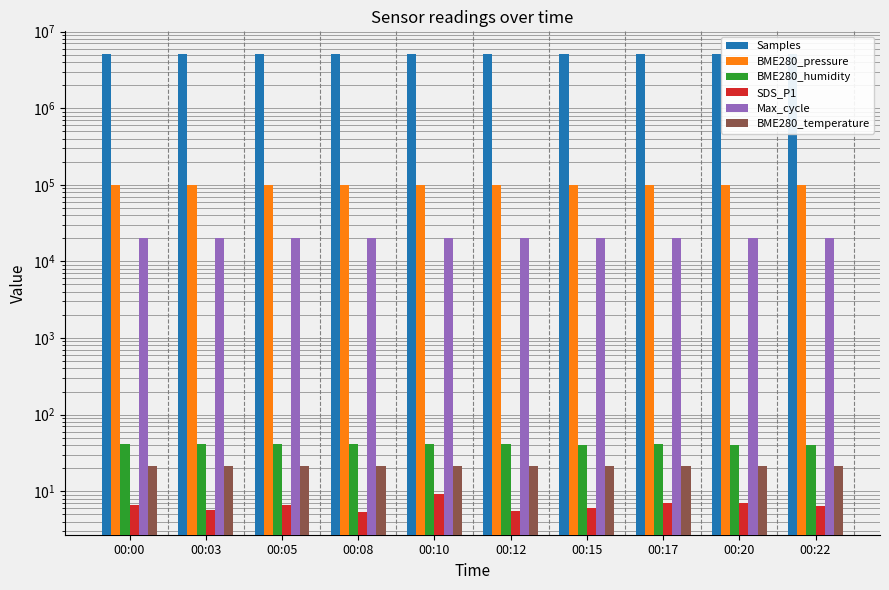

Where does the BME280_pressure series first go above 99469?

00:00